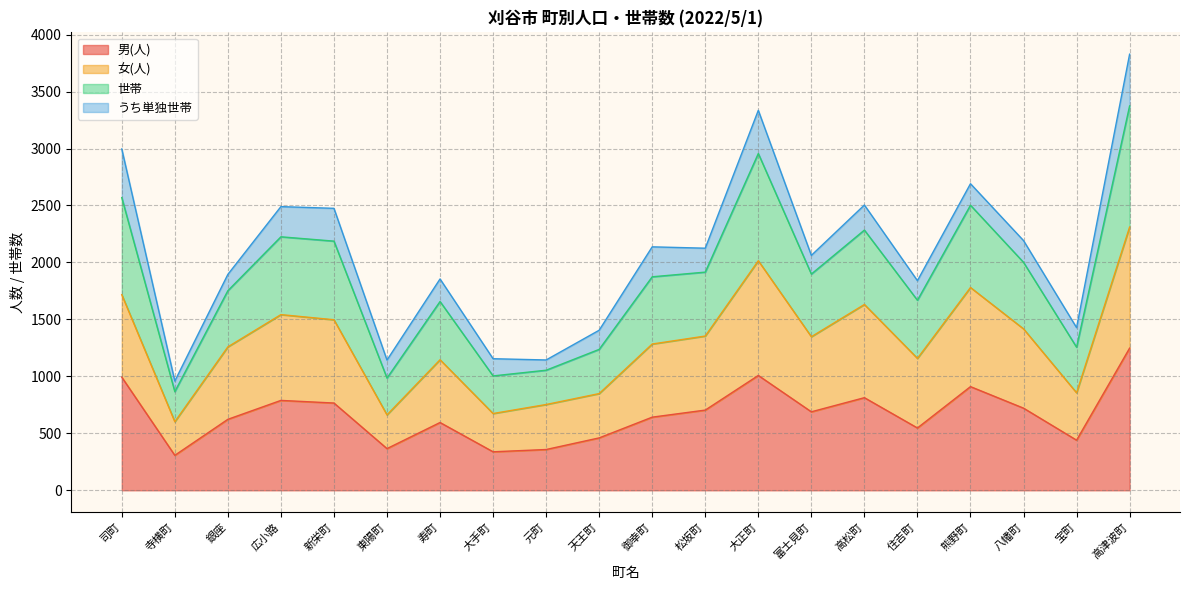

Which category has the lowest value in the 女(人) series?

寺横町